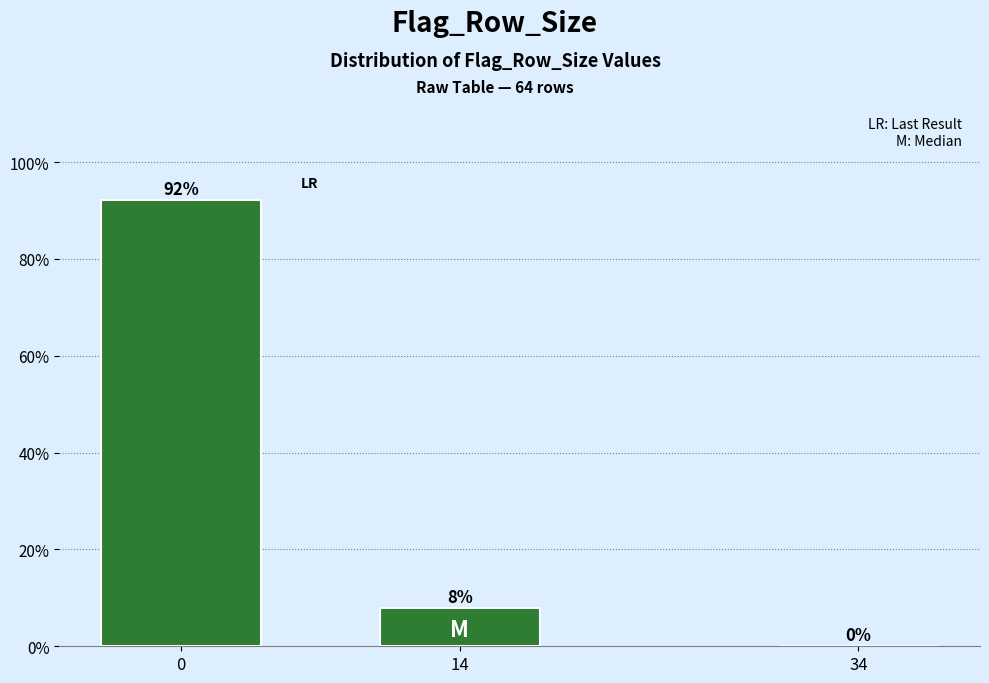

At which label is the value closest to 46?

14